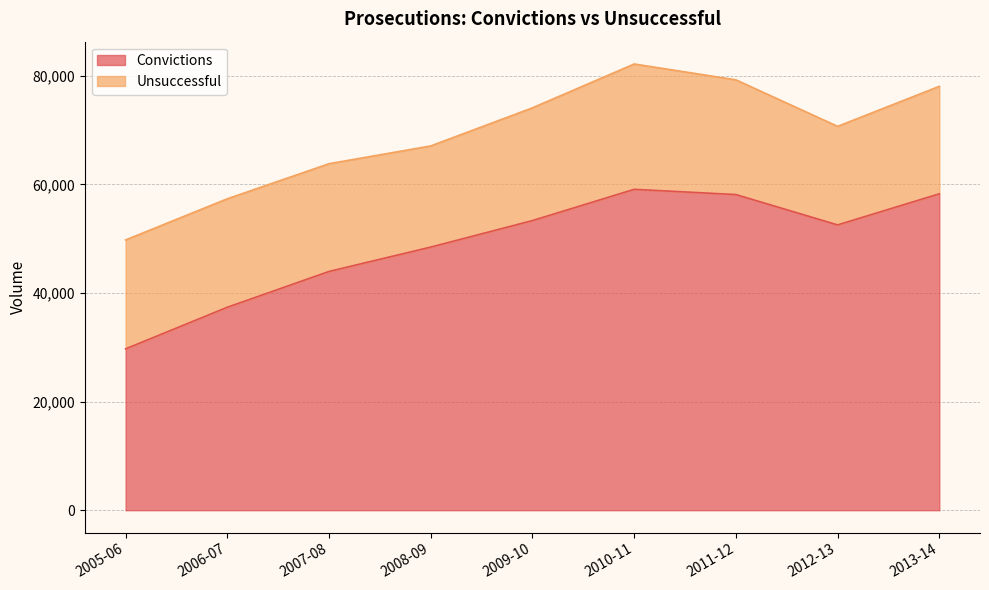

Reading right to left, what are all the values shown in this chart?

2013-14=58276	2012-13=52549	2011-12=58138	2010-11=59101	2009-10=53347	2008-09=48465	2007-08=43977	2006-07=37383	2005-06=29719